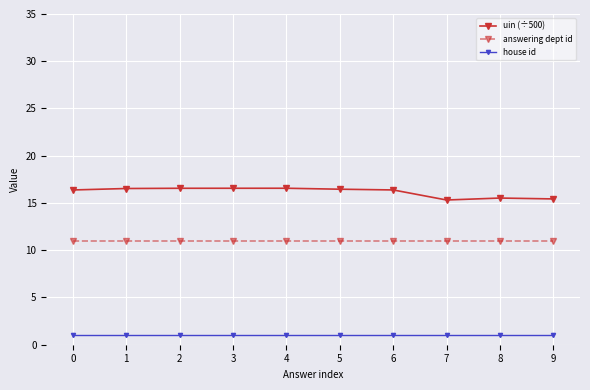

What is the difference between the highest and lowest values at 6?

15.4